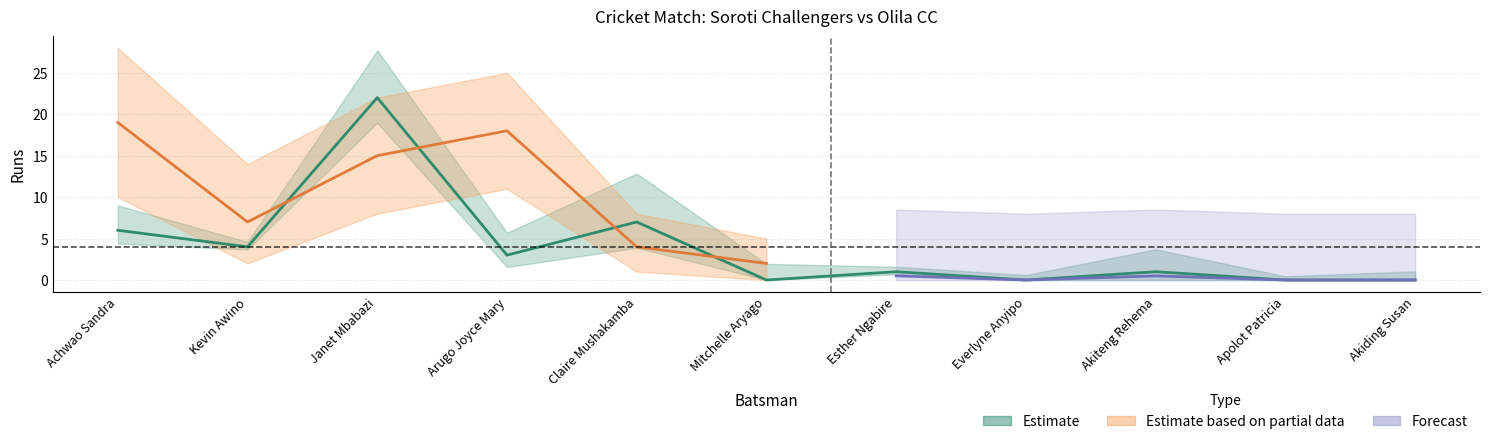

Where is the first local maximum?

Janet Mbabazi